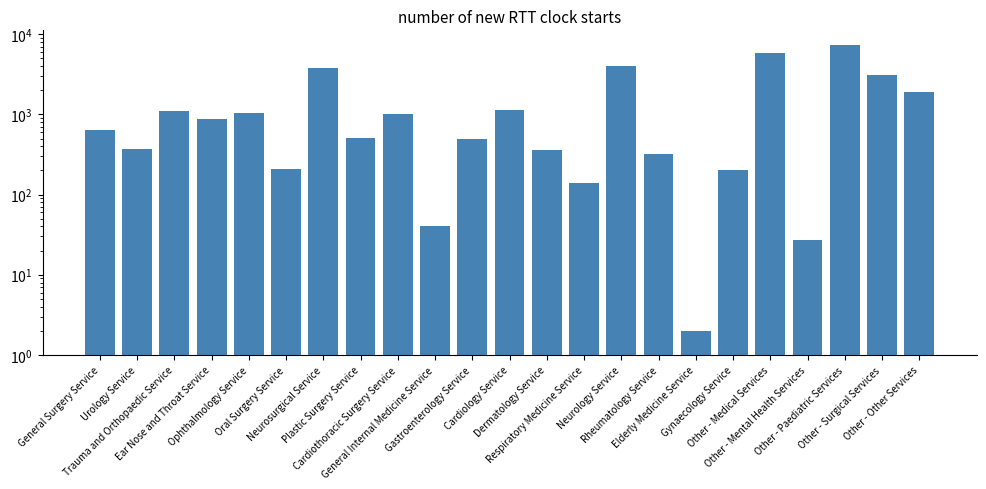

How many values exceed 640?

11